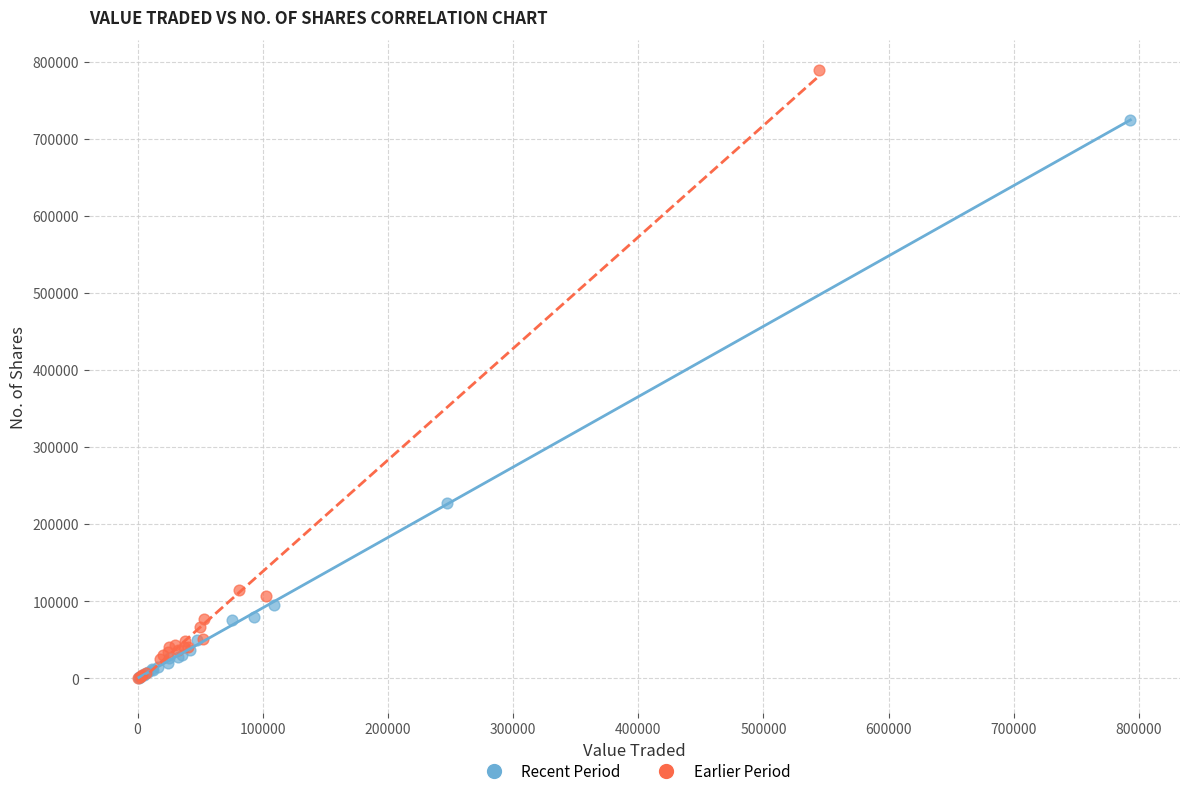

What are all the series names shown in the legend?

Recent Period, Earlier Period